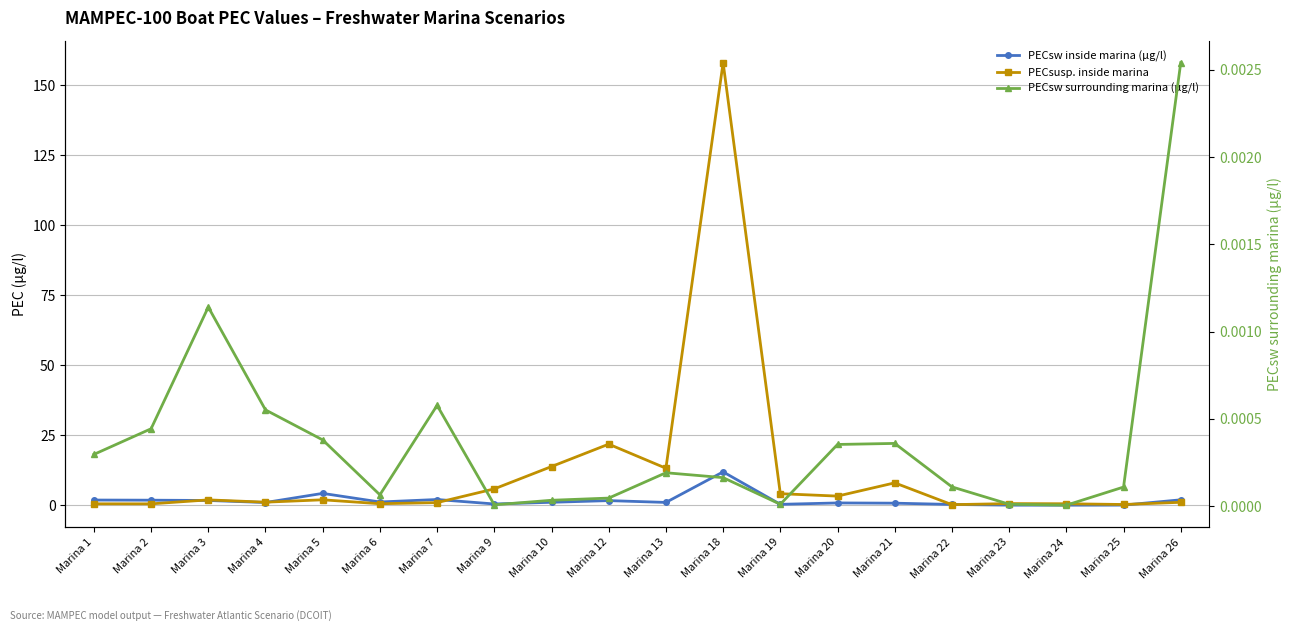

Which category has the lowest value across all series?

Marina 24